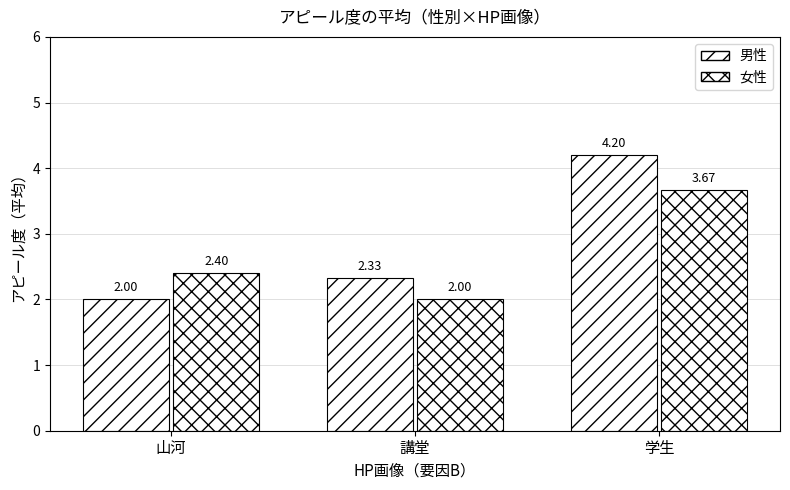

Is the value of 男性 at 学生 greater than the value of 女性 at 山河?

Yes